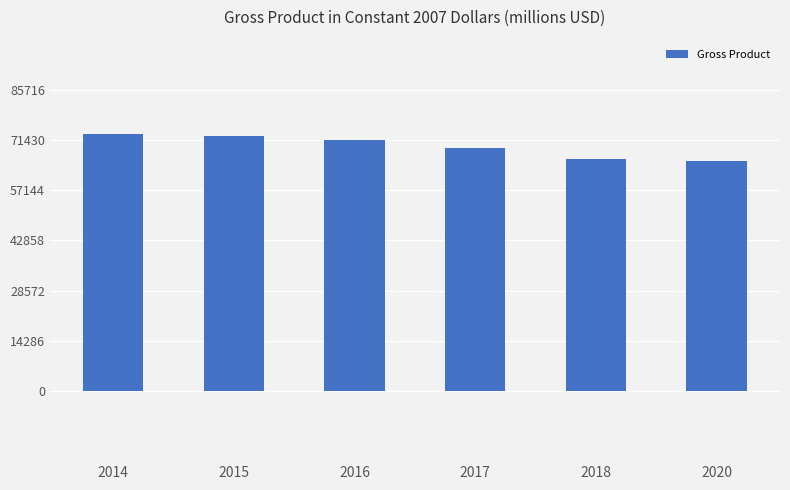

How many bars are there in total?

6